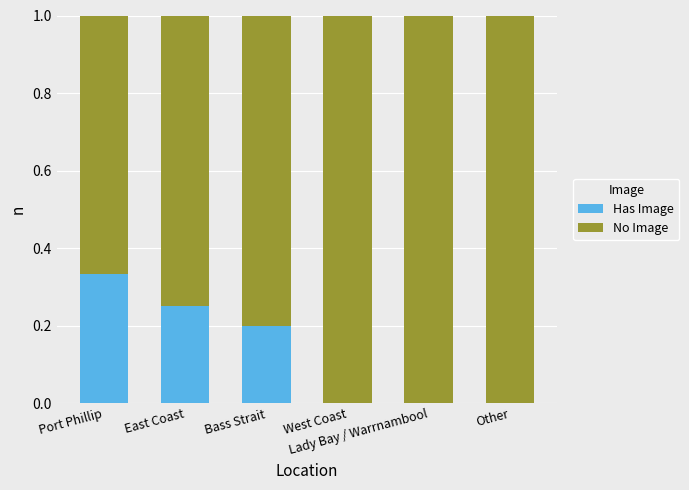

What is the label of the 6th bar from the left?

Other